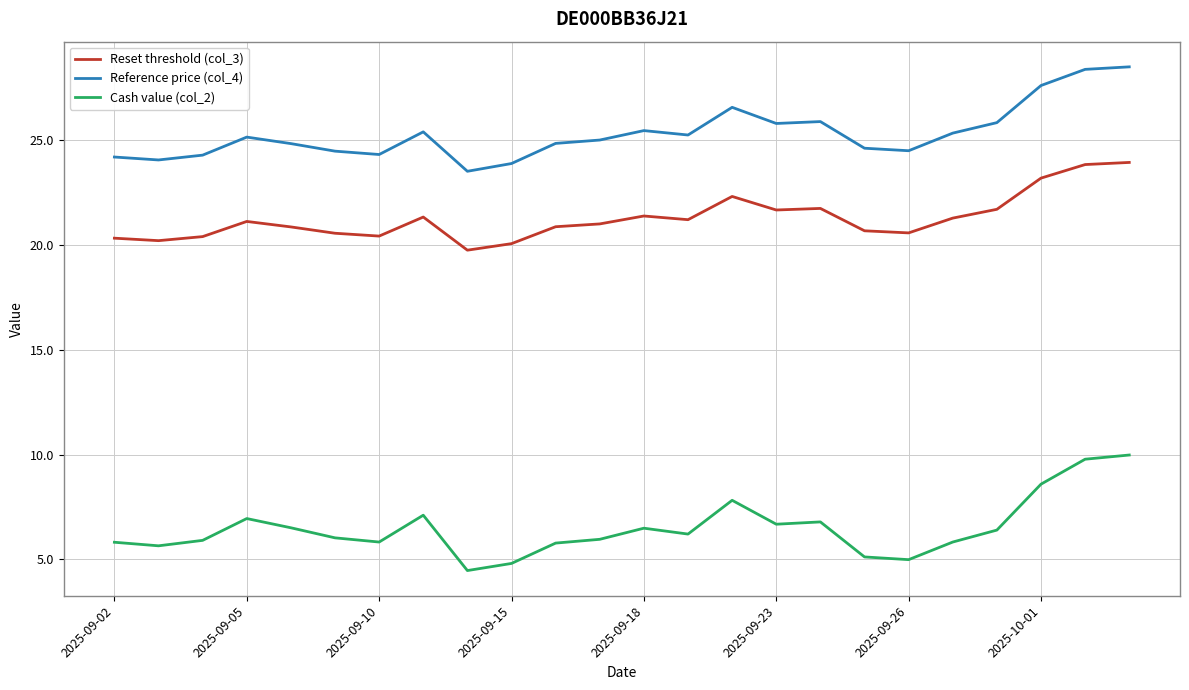

List the series in order of their overall mean, lowest first.

Cash value (col_2), Reset threshold (col_3), Reference price (col_4)